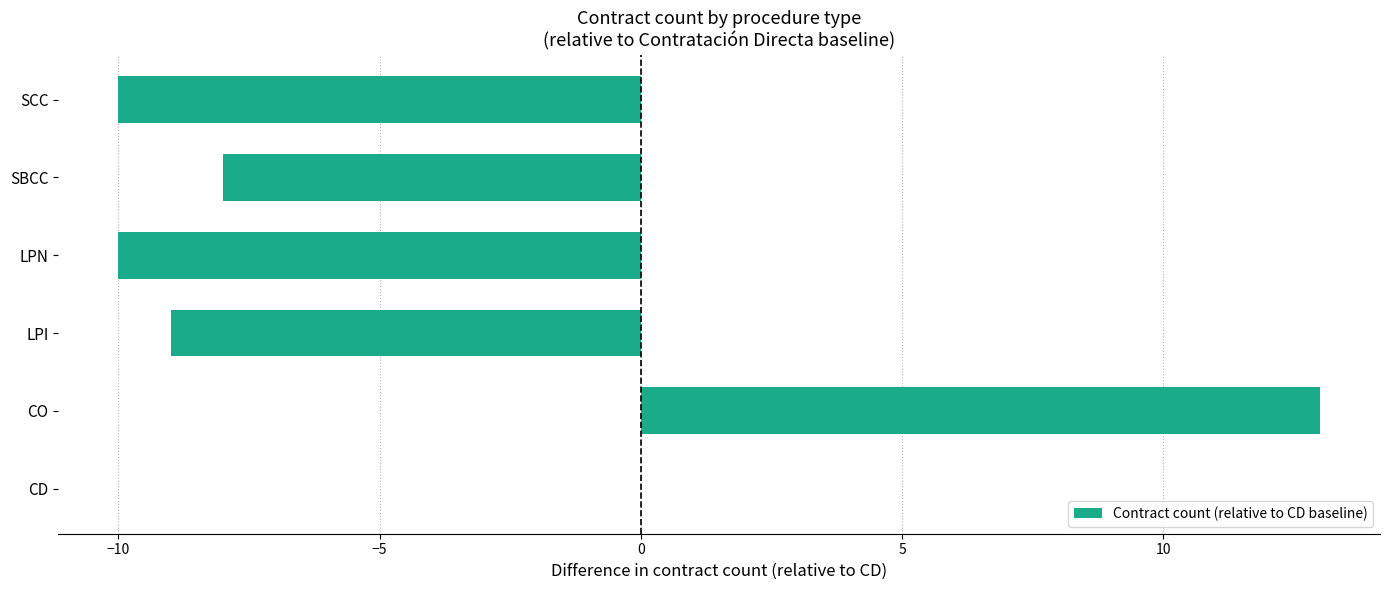

Reading bottom to top, transcribe all the data shown in this chart.

CD=0	CO=13	LPI=-9	LPN=-10	SBCC=-8	SCC=-10